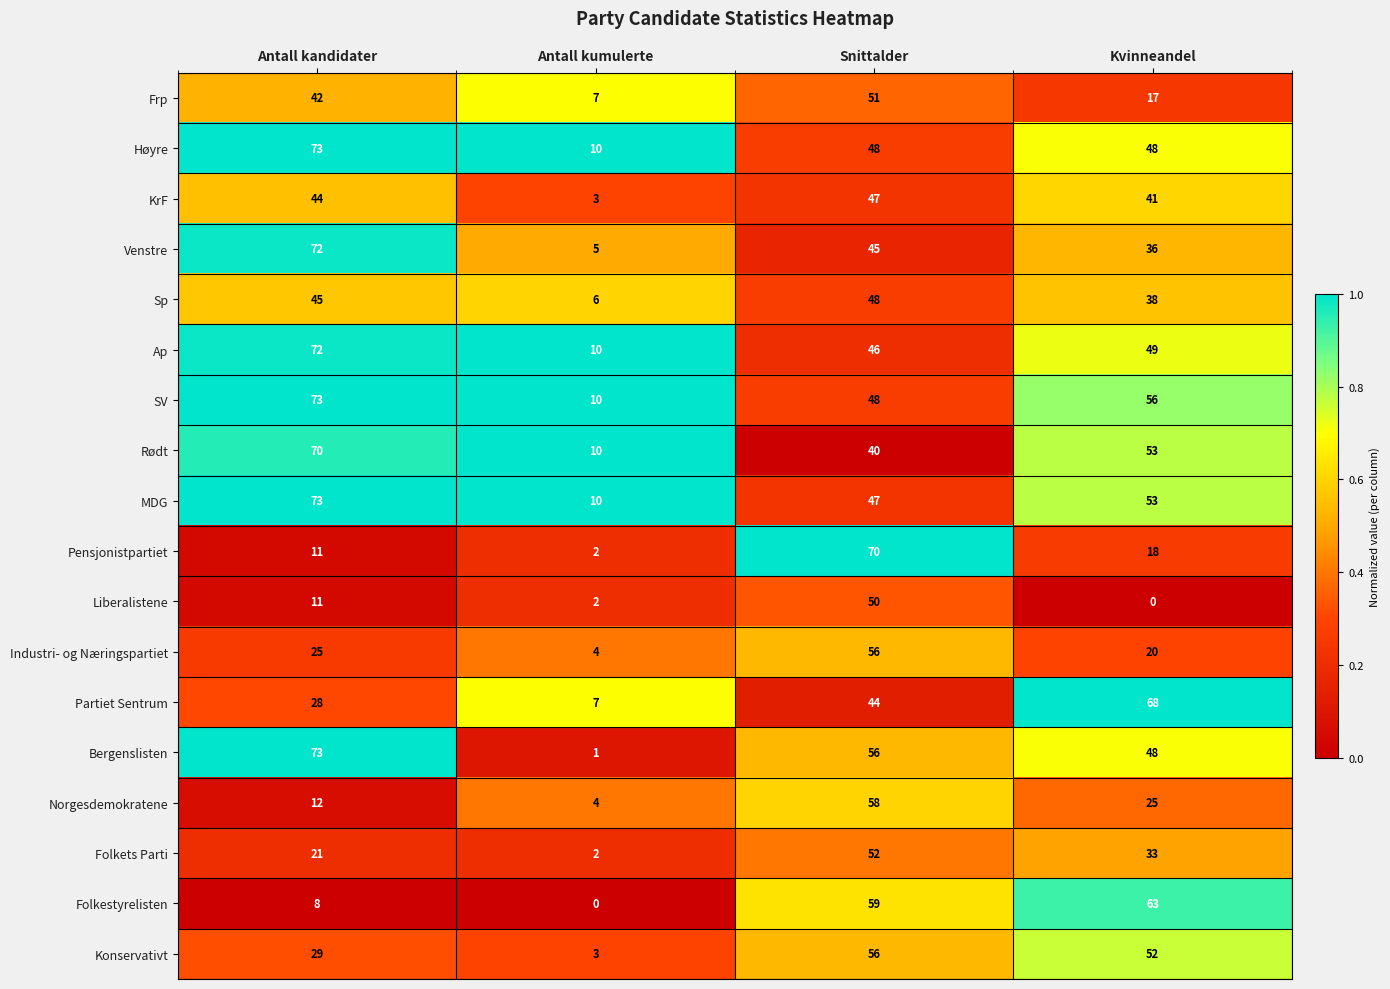

At which category is the sum across all series the highest?

Snittalder